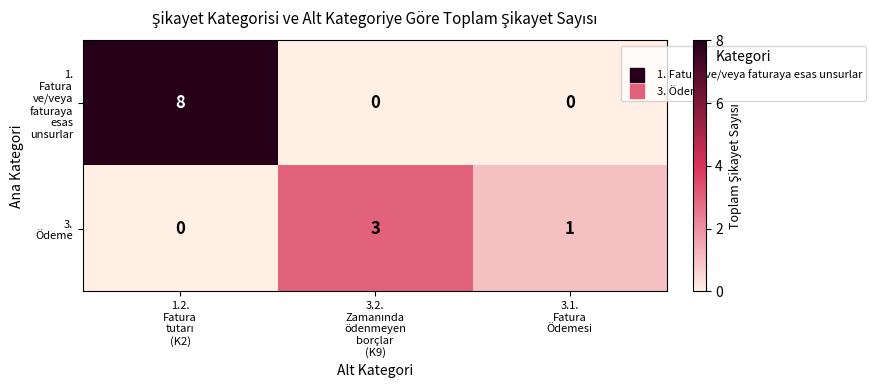

What is the maximum value shown in the chart?

8